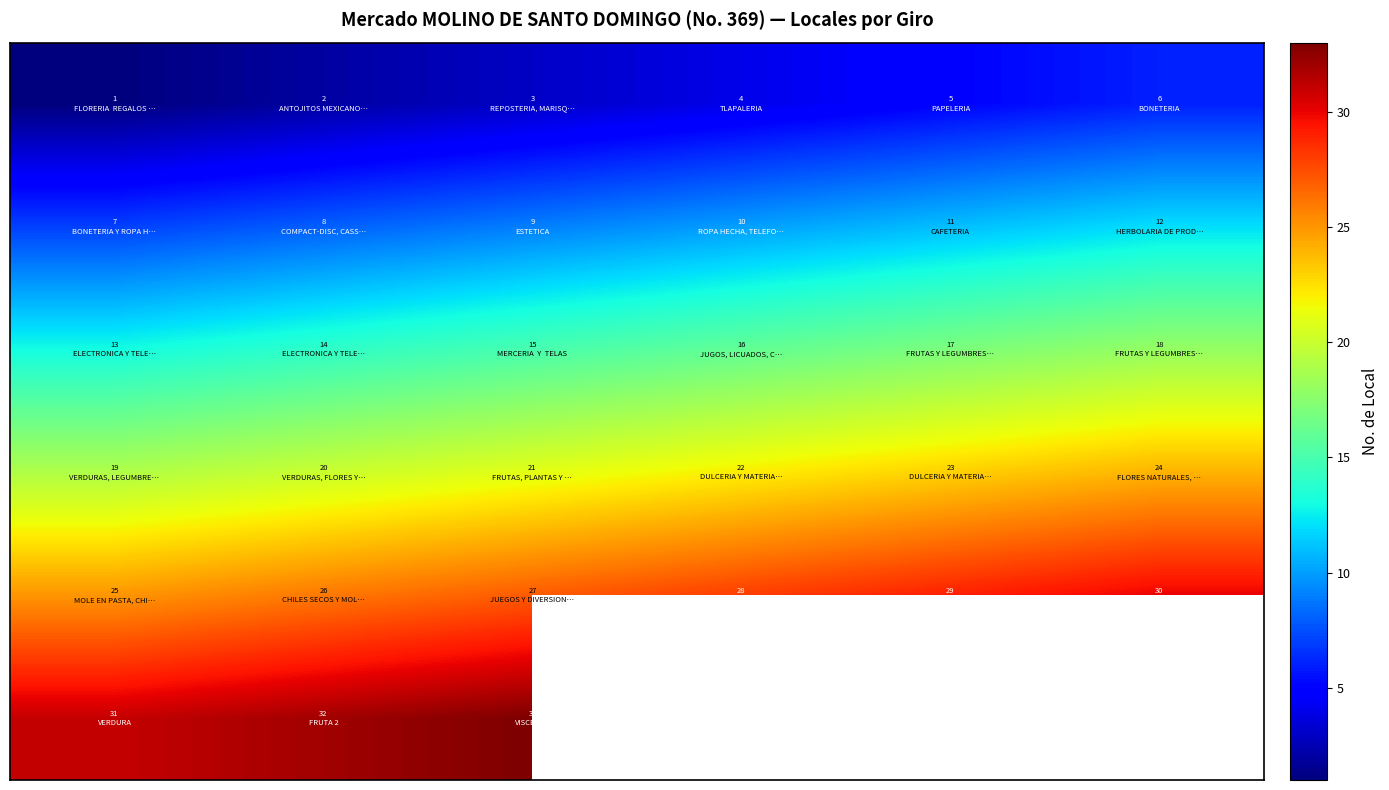

What is the maximum value shown in the chart?

33.0